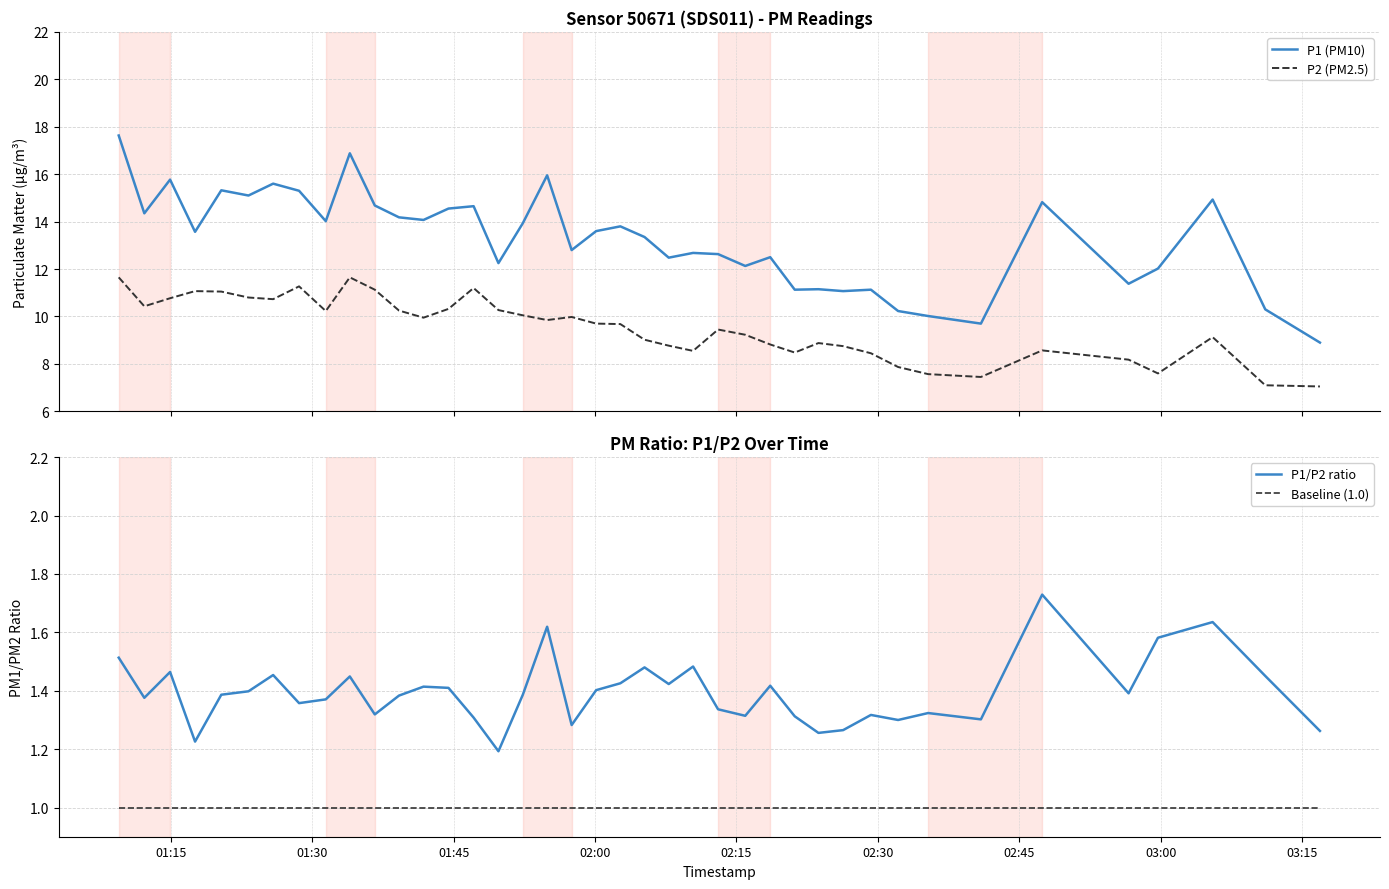

True or false: P1 (PM10) and P2 (PM2.5) intersect in this chart.

False